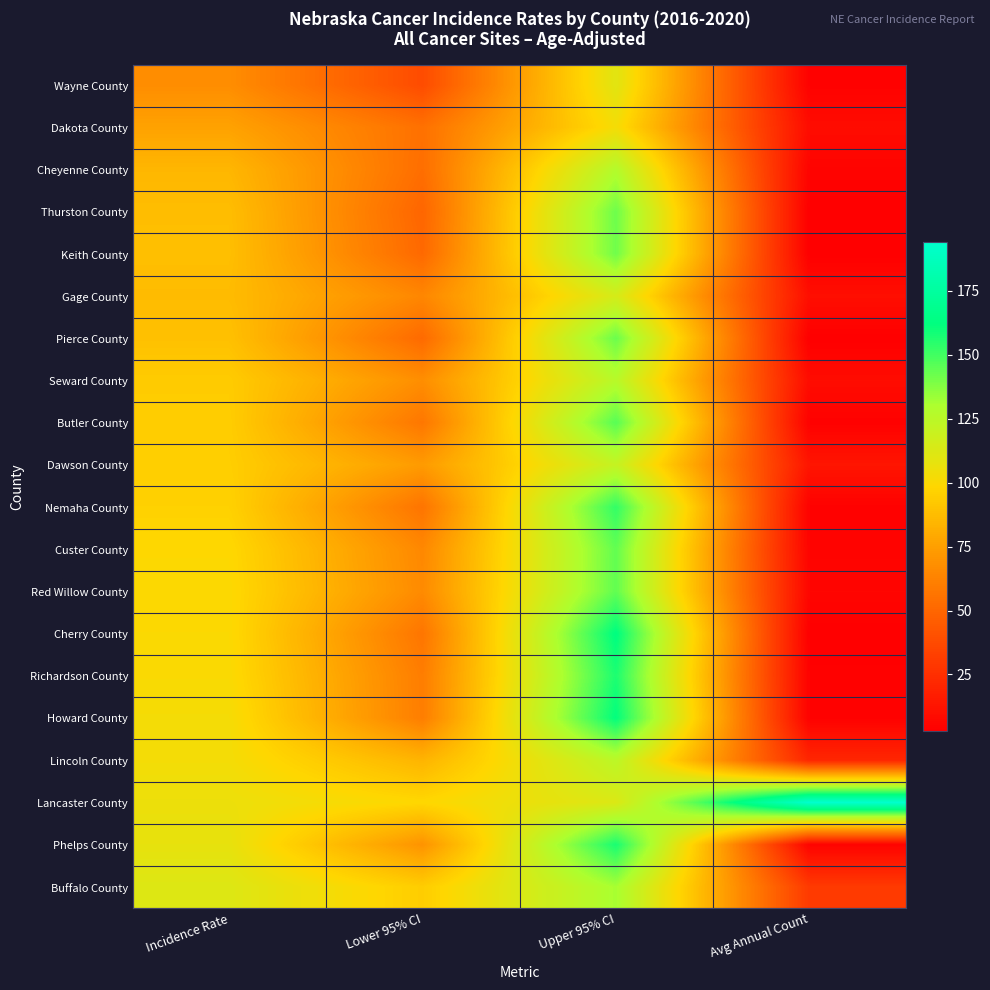

Reading left to right, list all the values displayed in this chart.

Wayne County: Incidence Rate=67.5	Lower 95% CI=38.1	Upper 95% CI=109.9	Avg Annual Count=4.0
Dakota County: Incidence Rate=76.2	Lower 95% CI=54.8	Upper 95% CI=102.6	Avg Annual Count=9.0
Cheyenne County: Incidence Rate=84.9	Lower 95% CI=53.6	Upper 95% CI=127.5	Avg Annual Count=5.0
Thurston County: Incidence Rate=87.9	Lower 95% CI=49.8	Upper 95% CI=141.9	Avg Annual Count=3.0
Keith County: Incidence Rate=88.4	Lower 95% CI=51.3	Upper 95% CI=141.4	Avg Annual Count=3.0
Gage County: Incidence Rate=87.1	Lower 95% CI=64.6	Upper 95% CI=114.8	Avg Annual Count=10.0
Pierce County: Incidence Rate=89.2	Lower 95% CI=51.8	Upper 95% CI=142.5	Avg Annual Count=3.0
Seward County: Incidence Rate=93.8	Lower 95% CI=67.8	Upper 95% CI=126.0	Avg Annual Count=9.0
Butler County: Incidence Rate=94.5	Lower 95% CI=57.6	Upper 95% CI=145.9	Avg Annual Count=4.0
Dawson County: Incidence Rate=95.0	Lower 95% CI=73.2	Upper 95% CI=121.2	Avg Annual Count=13.0
Nemaha County: Incidence Rate=96.3	Lower 95% CI=56.4	Upper 95% CI=152.8	Avg Annual Count=4.0
Custer County: Incidence Rate=99.1	Lower 95% CI=65.1	Upper 95% CI=143.9	Avg Annual Count=5.0
Red Willow County: Incidence Rate=99.8	Lower 95% CI=66.2	Upper 95% CI=144.2	Avg Annual Count=6.0
Cherry County: Incidence Rate=100.0	Lower 95% CI=56.9	Upper 95% CI=162.8	Avg Annual Count=3.0
Richardson County: Incidence Rate=100.6	Lower 95% CI=60.4	Upper 95% CI=156.9	Avg Annual Count=4.0
Howard County: Incidence Rate=102.4	Lower 95% CI=60.6	Upper 95% CI=161.8	Avg Annual Count=4.0
Lincoln County: Incidence Rate=102.8	Lower 95% CI=83.9	Upper 95% CI=124.7	Avg Annual Count=21.0
Lancaster County: Incidence Rate=105.4	Lower 95% CI=98.8	Upper 95% CI=112.3	Avg Annual Count=194.0
Phelps County: Incidence Rate=107.5	Lower 95% CI=70.0	Upper 95% CI=157.4	Avg Annual Count=5.0
Buffalo County: Incidence Rate=111.7	Lower 95% CI=94.4	Upper 95% CI=131.1	Avg Annual Count=30.0